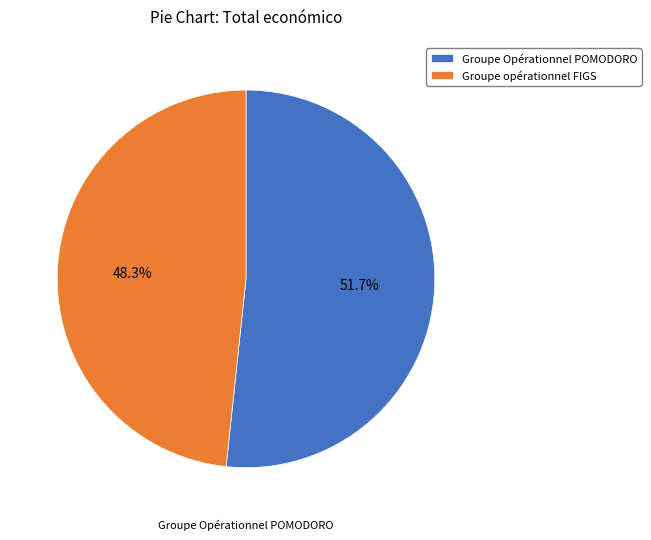

What is the largest slice in the pie chart?

Groupe Opérationnel POMODORO